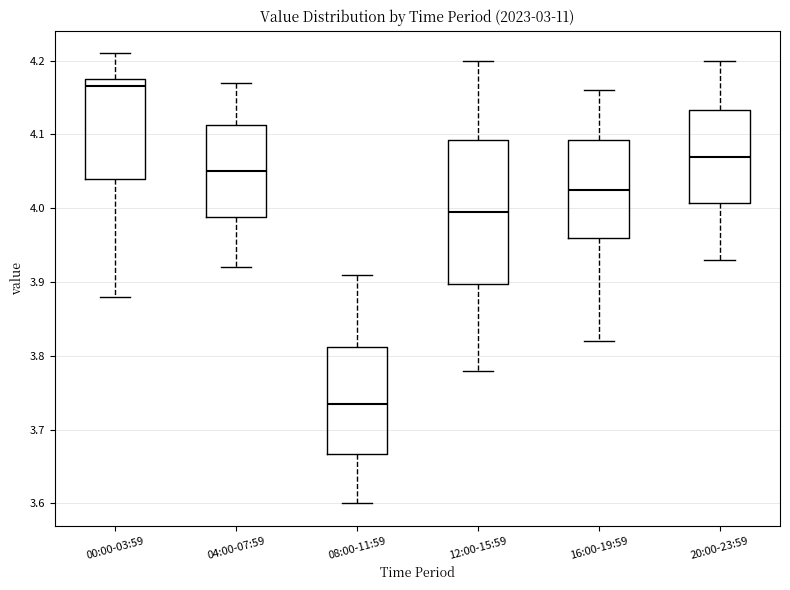

Reading left to right, transcribe this box plot: for each box, give where its median line is, the range the box spans, and where its two whiskers end, as read against the y-axis. The values are not printed on the chart, so give them approximately, as read against the axis.

00:00-03:59: median 4.17, box 4.04 to 4.18, whiskers 3.88 to 4.21
04:00-07:59: median 4.05, box 3.99 to 4.11, whiskers 3.92 to 4.17
08:00-11:59: median 3.74, box 3.67 to 3.81, whiskers 3.60 to 3.91
12:00-15:59: median 4.00, box 3.90 to 4.09, whiskers 3.78 to 4.20
16:00-19:59: median 4.03, box 3.96 to 4.09, whiskers 3.82 to 4.16
20:00-23:59: median 4.07, box 4.01 to 4.13, whiskers 3.93 to 4.20